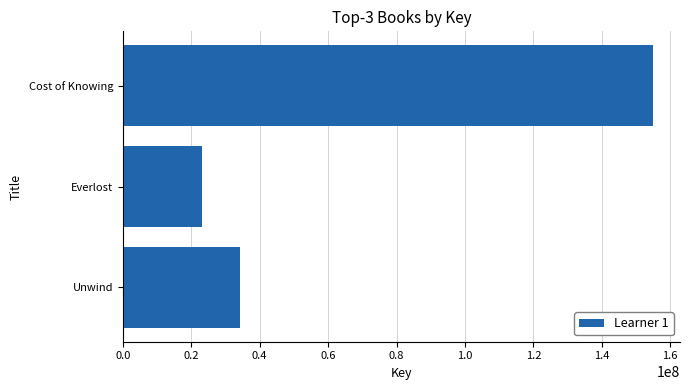

How many data points does each series have?

3